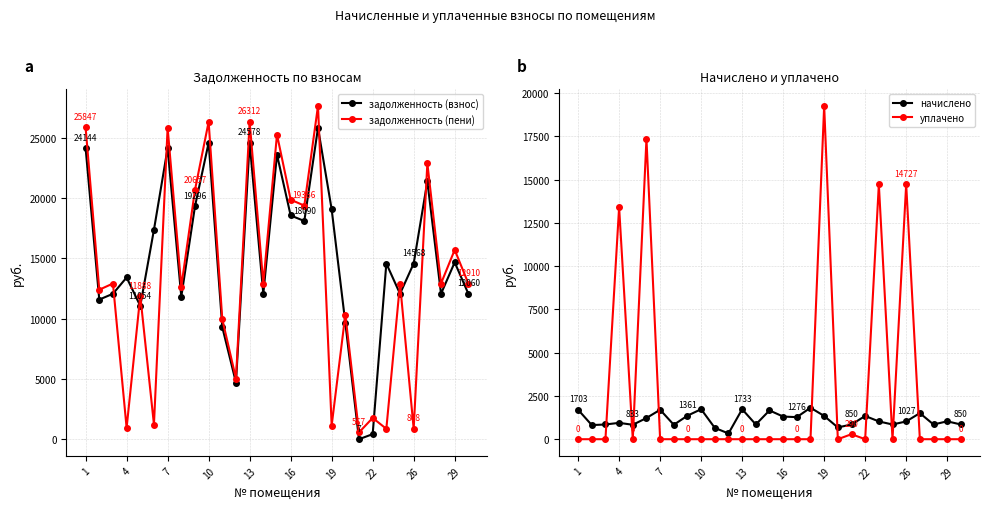

True or false: задолженность (взнос) and задолженность (пени) intersect in this chart.

True